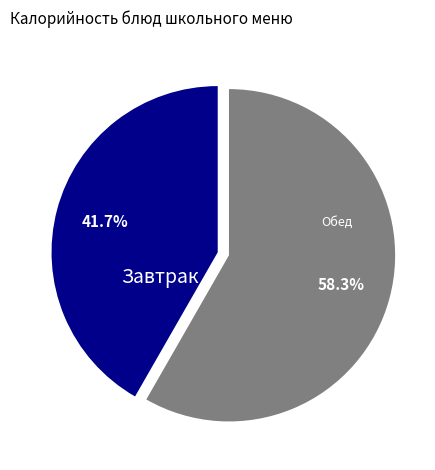

Does any single category account for the majority?

Yes